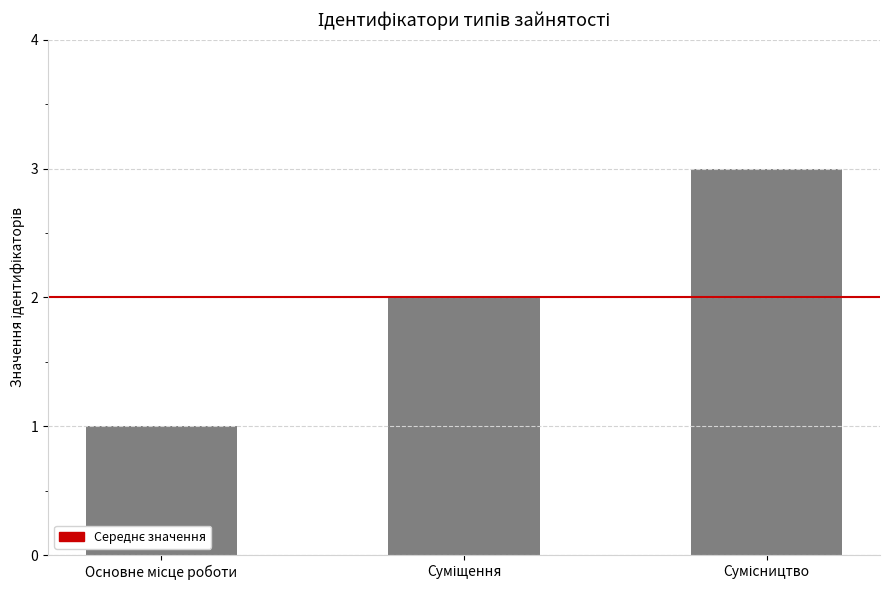

How many values are between 1 and 3?

3